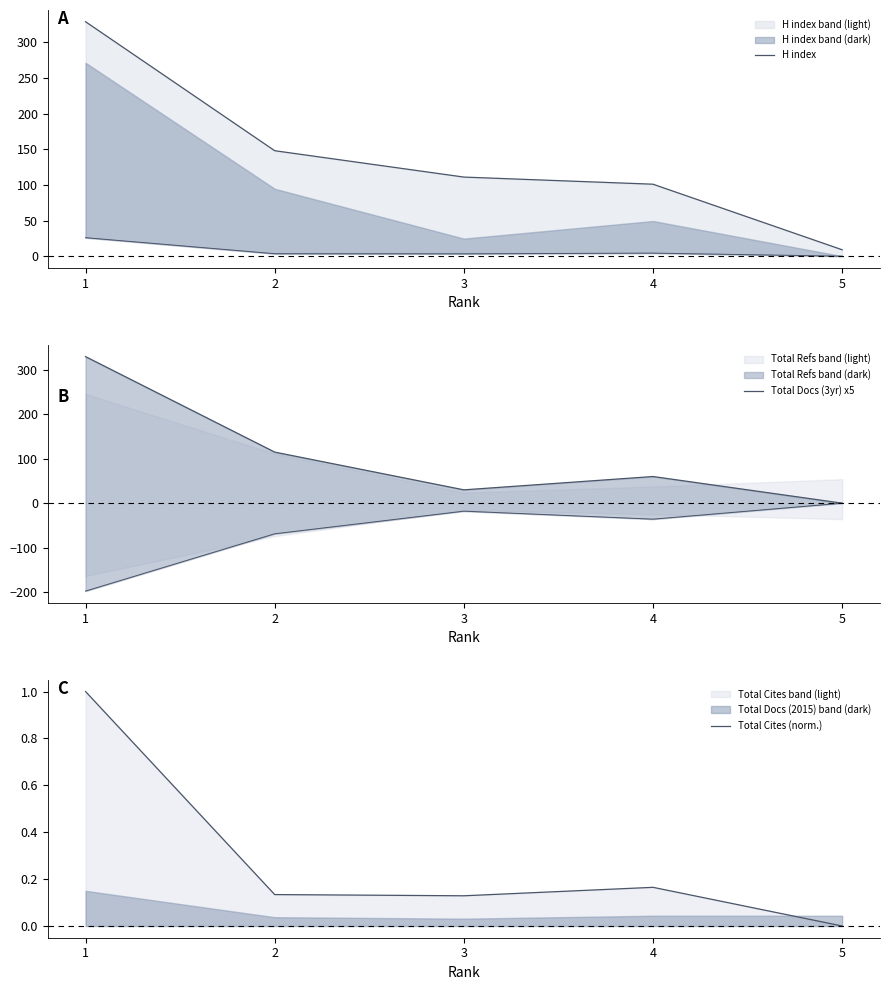

What is the sum of the H index values at 3 and 5?

120.0